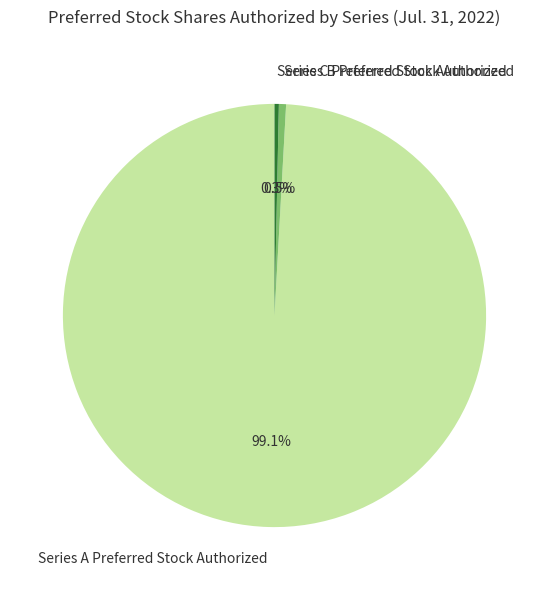

Count the number of slices in the pie.

3